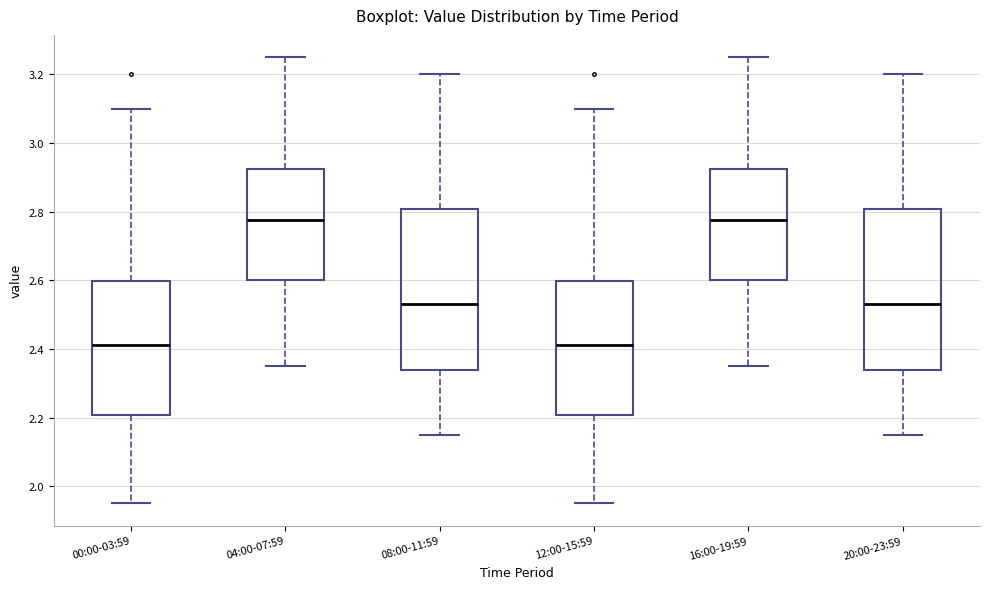

Where is the lower edge of the box for 00:00-03:59 on the y-axis? The values are not printed on the chart, so give them approximately, as read against the axis.

2.20